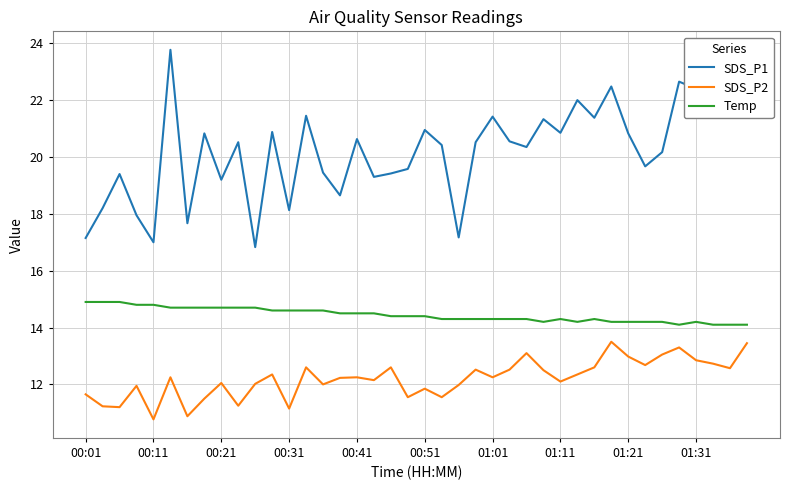

How many series are shown in this chart?

3